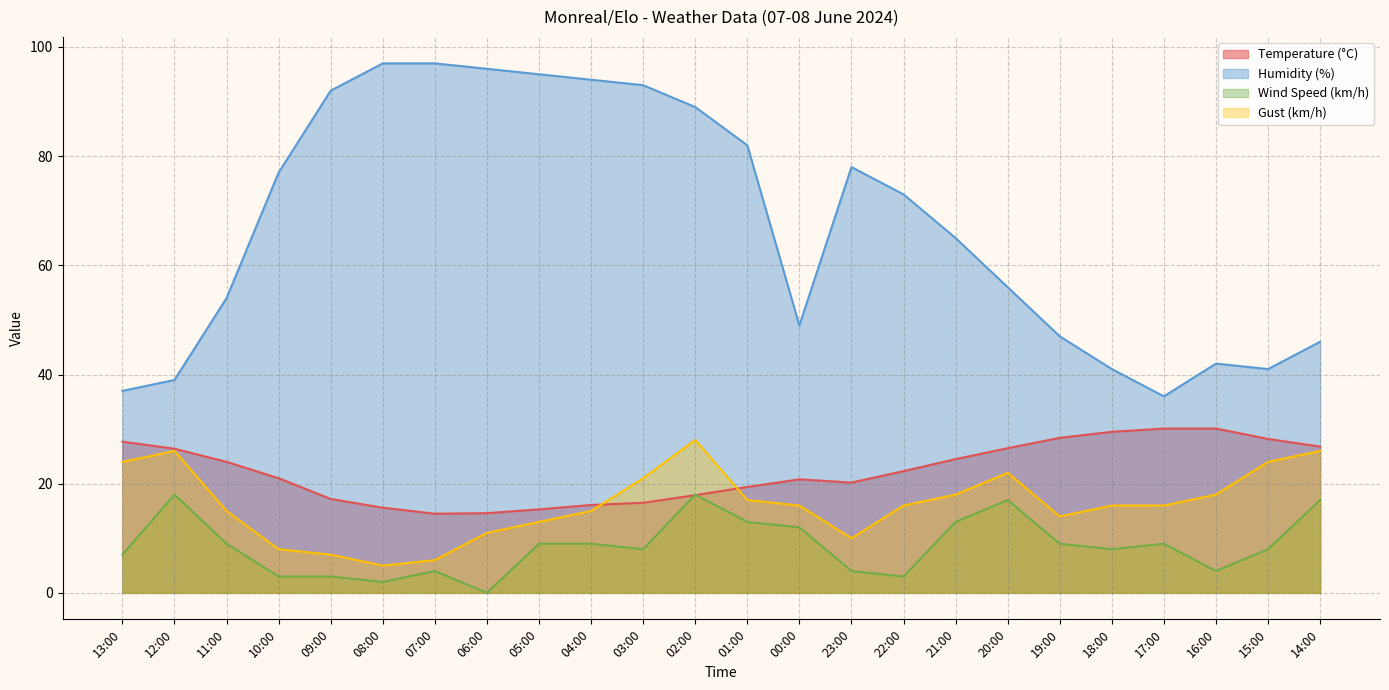

What is the spread (max minus min) of values at 05:00?

86.0